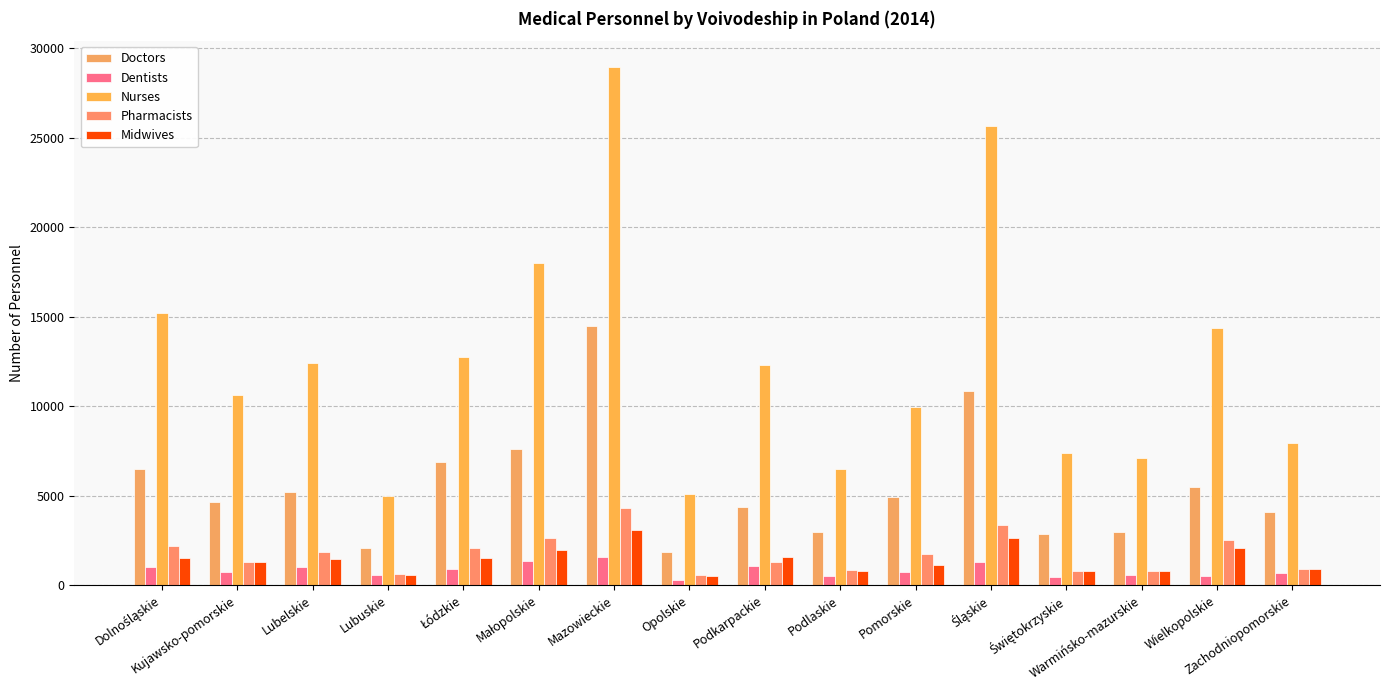

At which category is the sum across all series the highest?

Mazowieckie